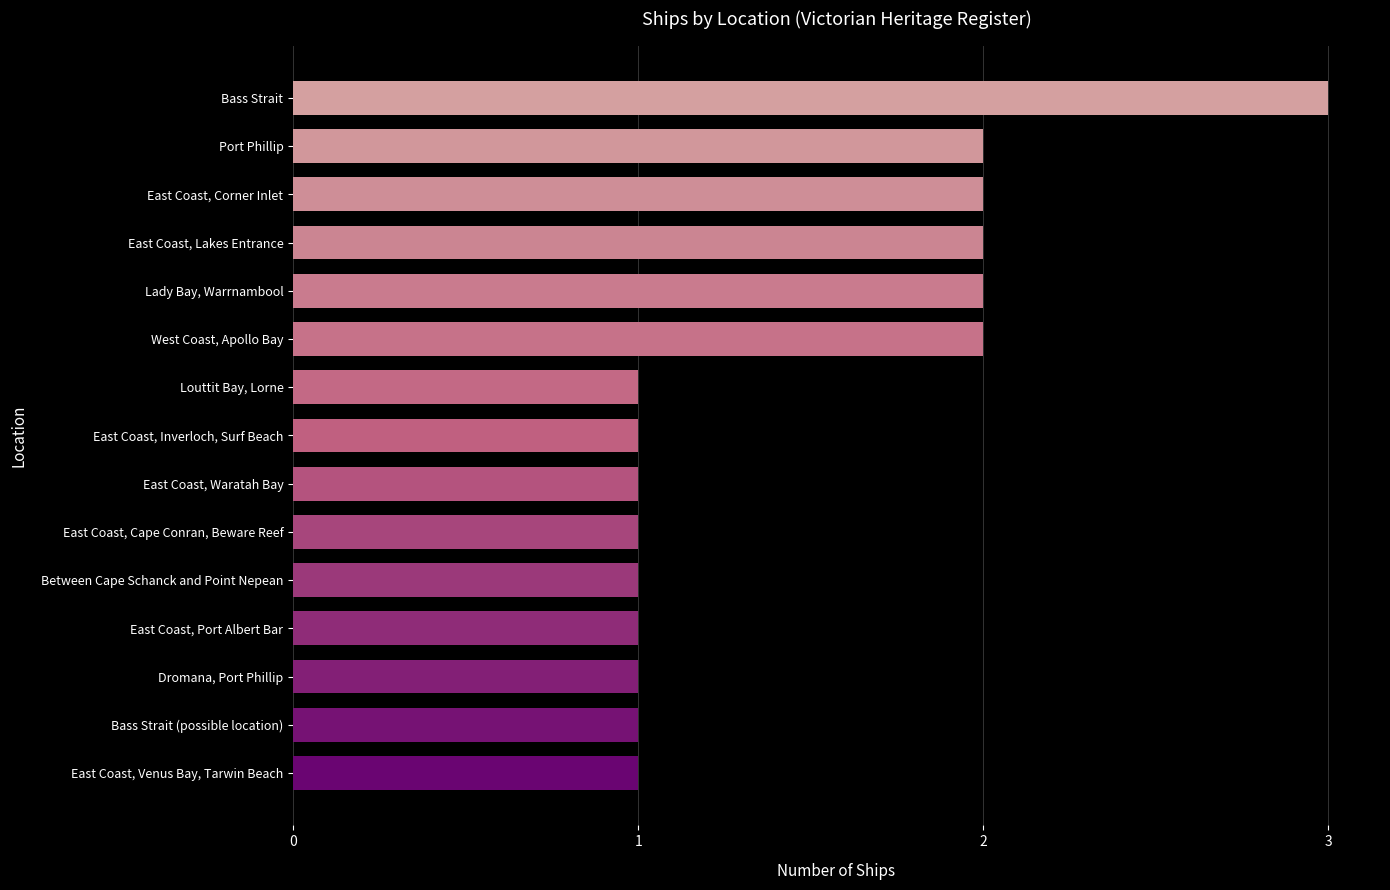

Between Dromana, Port Phillip and East Coast, Corner Inlet, which is larger?

East Coast, Corner Inlet